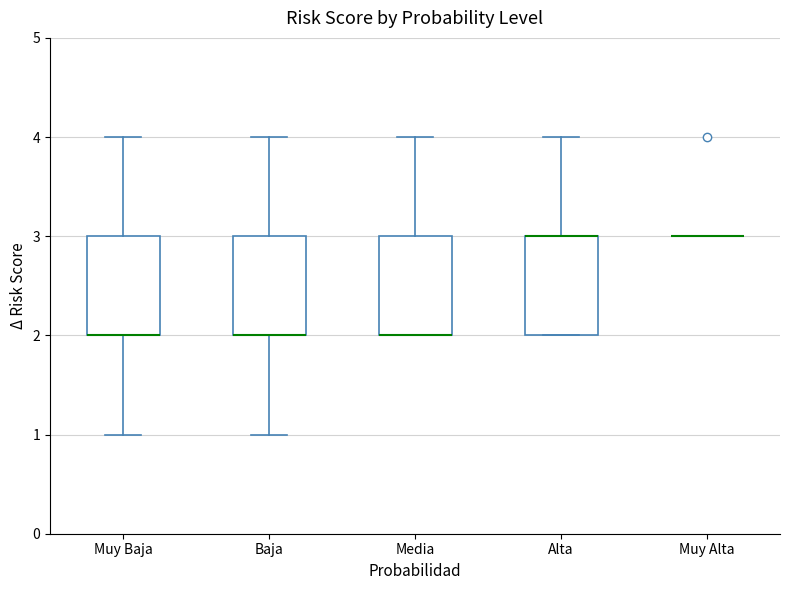

Reading left to right, read every box against the y-axis: the position of its median line, the range the box covers, and the ends of its whiskers. The values are not printed on the chart, so give them approximately, as read against the axis.

Muy Baja: median 2 (drawn on the box's lower edge), box 2 to 3, whiskers 1 to 4
Baja: median 2 (drawn on the box's lower edge), box 2 to 3, whiskers 1 to 4
Media: median 2 (drawn on the box's lower edge), box 2 to 3, whiskers 2 to 4
Alta: median 3 (drawn on the box's upper edge), box 2 to 3, whiskers 2 to 4
Muy Alta: box collapsed to a line at 3, whiskers 3 to 3